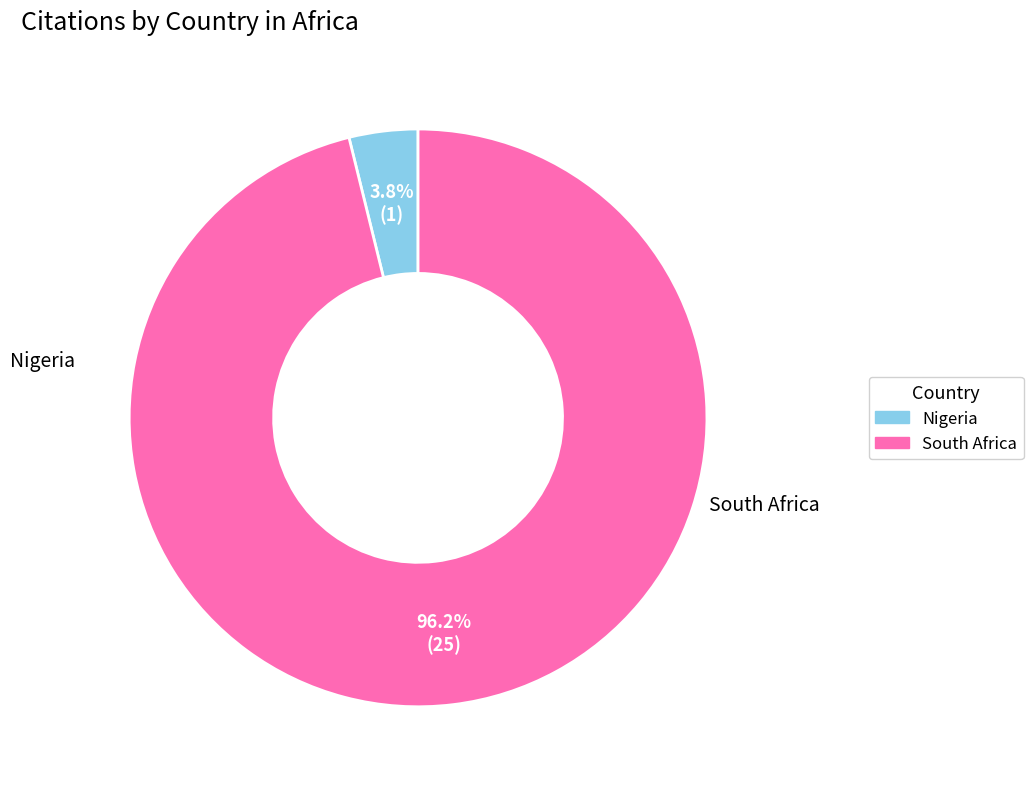

How many slices are in this pie chart?

2